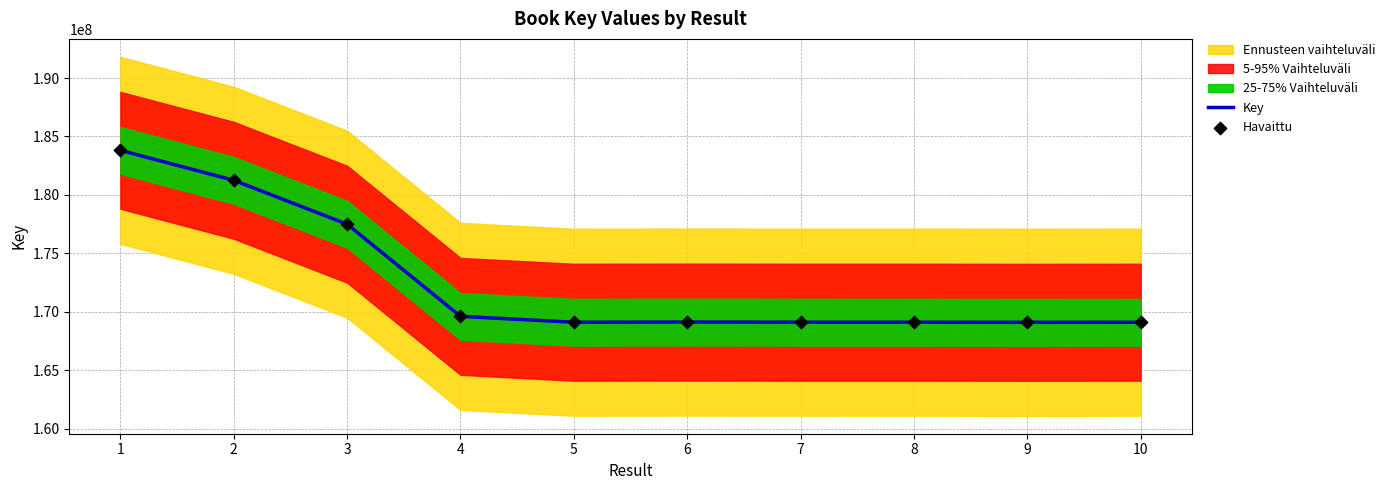

What is the maximum value for Key?

183815150